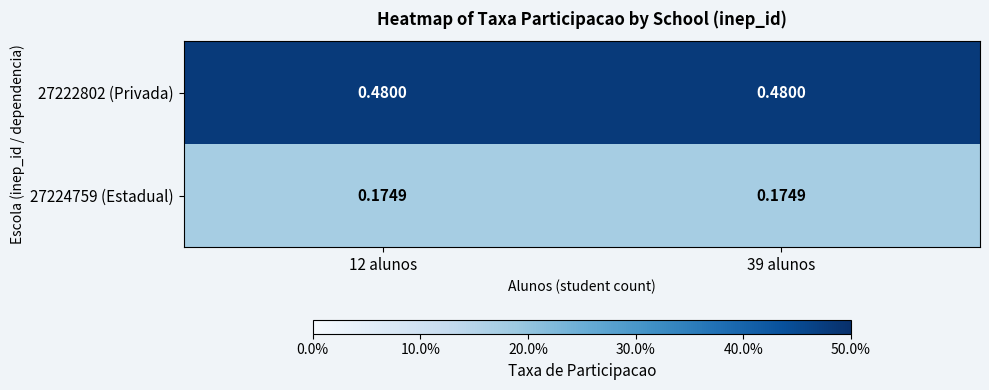

List the series in order of their peak value, highest first.

27222802 (Privada), 27224759 (Estadual)